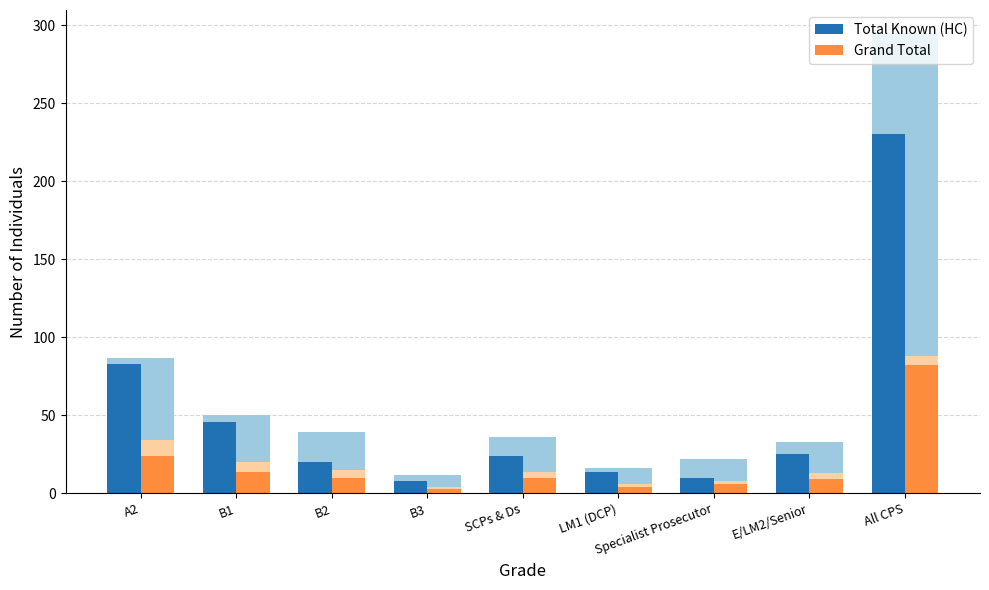

Which series changed the most between LM1 (DCP) and Specialist Prosecutor?

Total Known (HC)